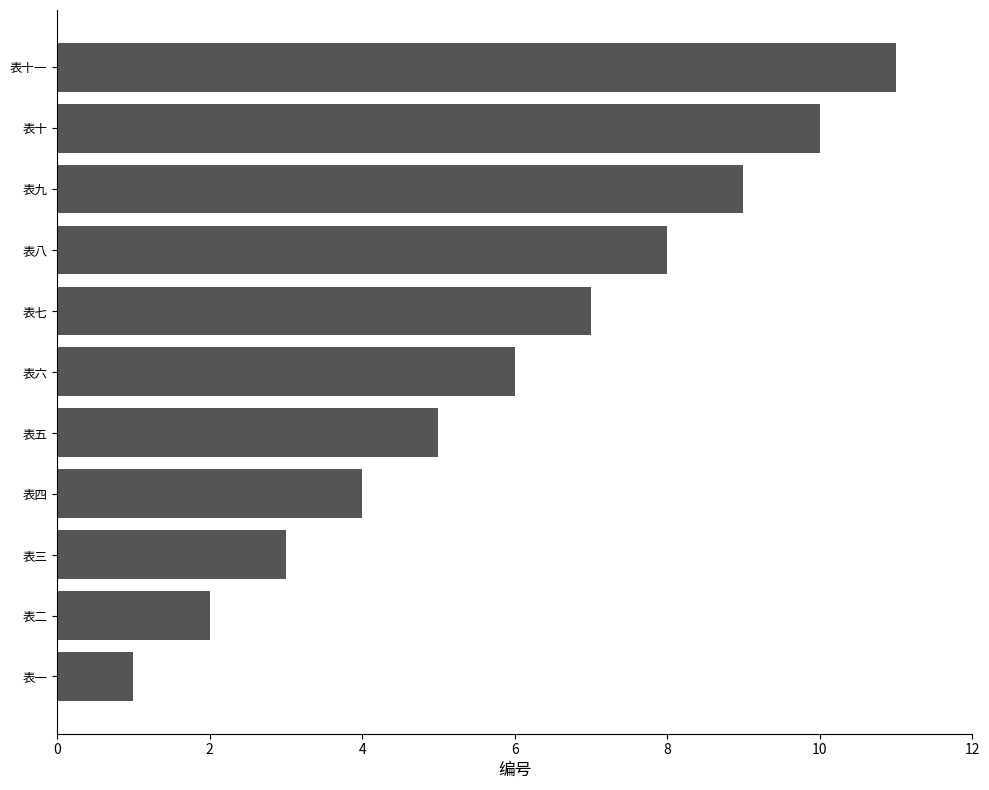

At which label is the value closest to 6?

表六